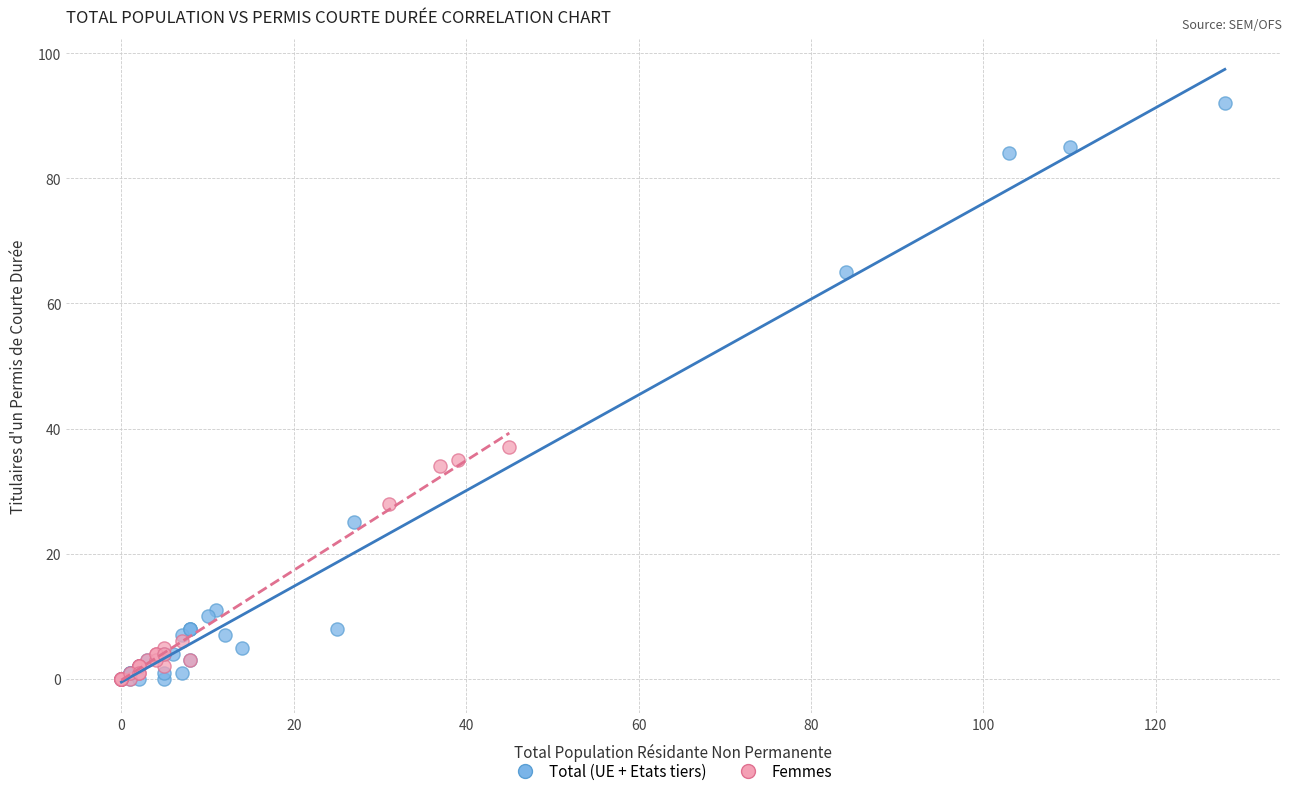

Which series has the largest Y range (max minus min)?

Total (UE + Etats tiers)